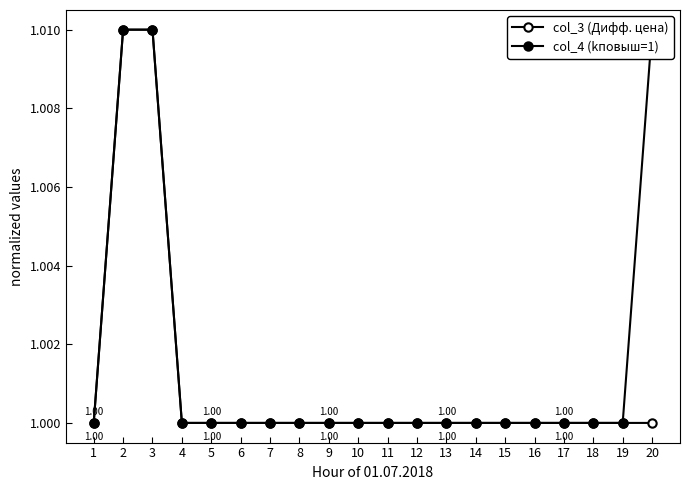

What is the lowest value of the col_4 (kповыш=1) series?

1.0